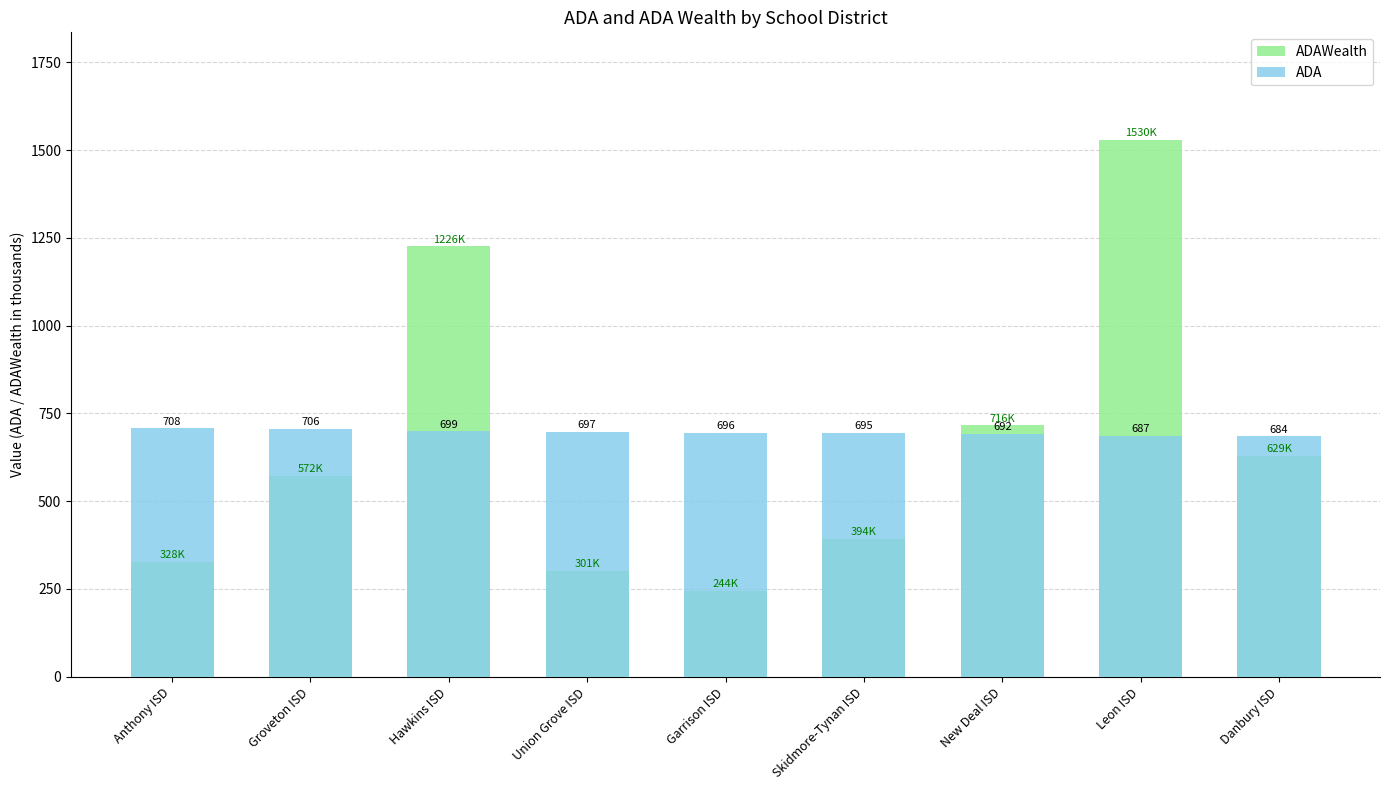

At which label is ADA closest to 695?

Skidmore-Tynan ISD